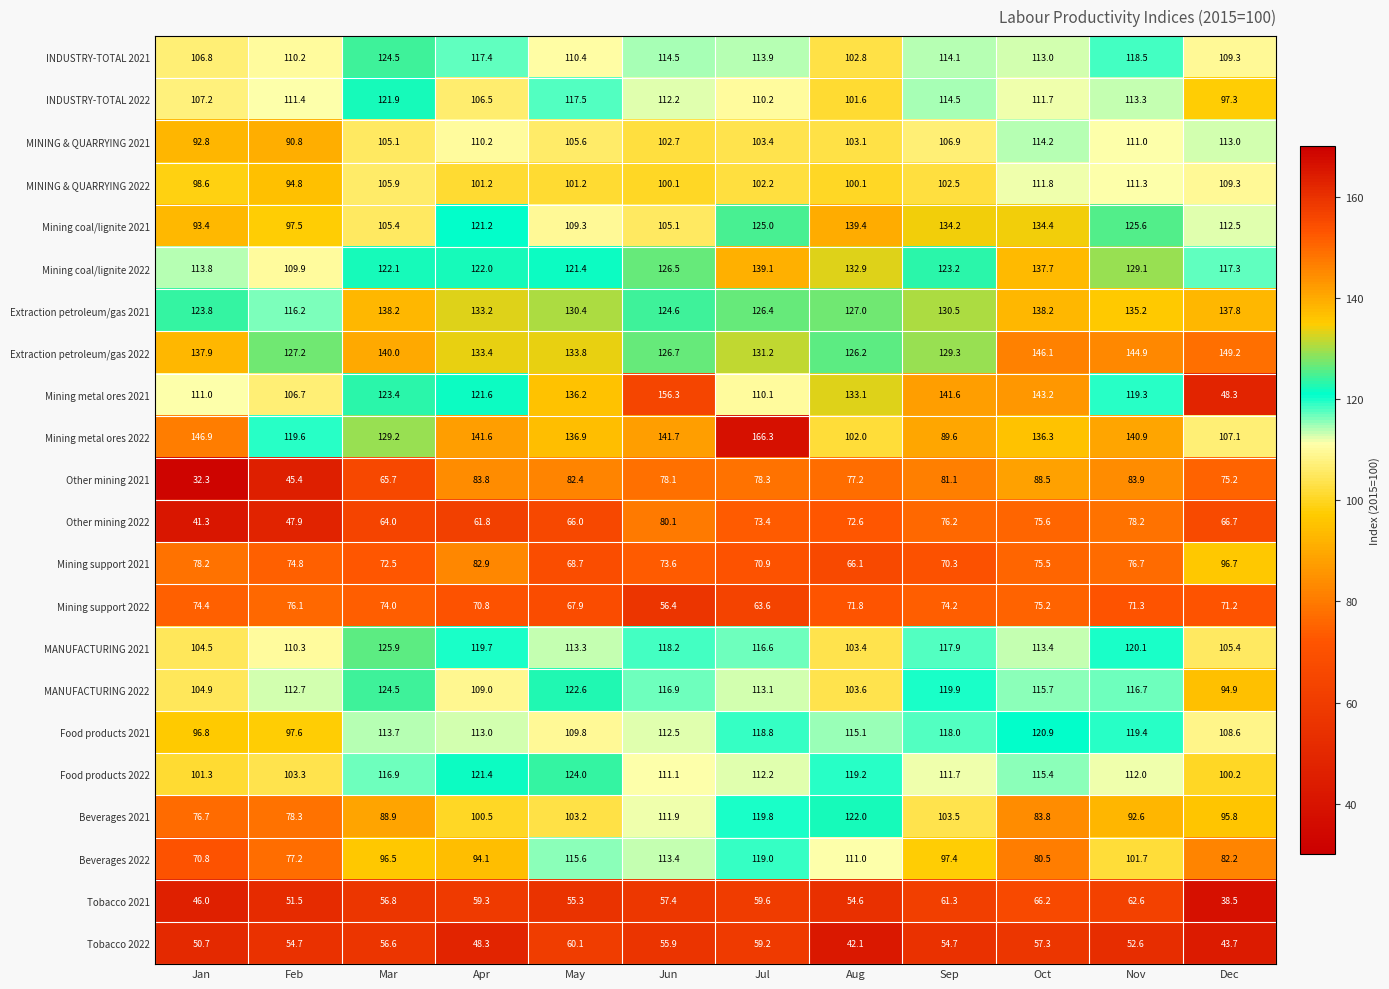

What is the difference between the maximum and minimum values in the MANUFACTURING 2022 series?

29.6